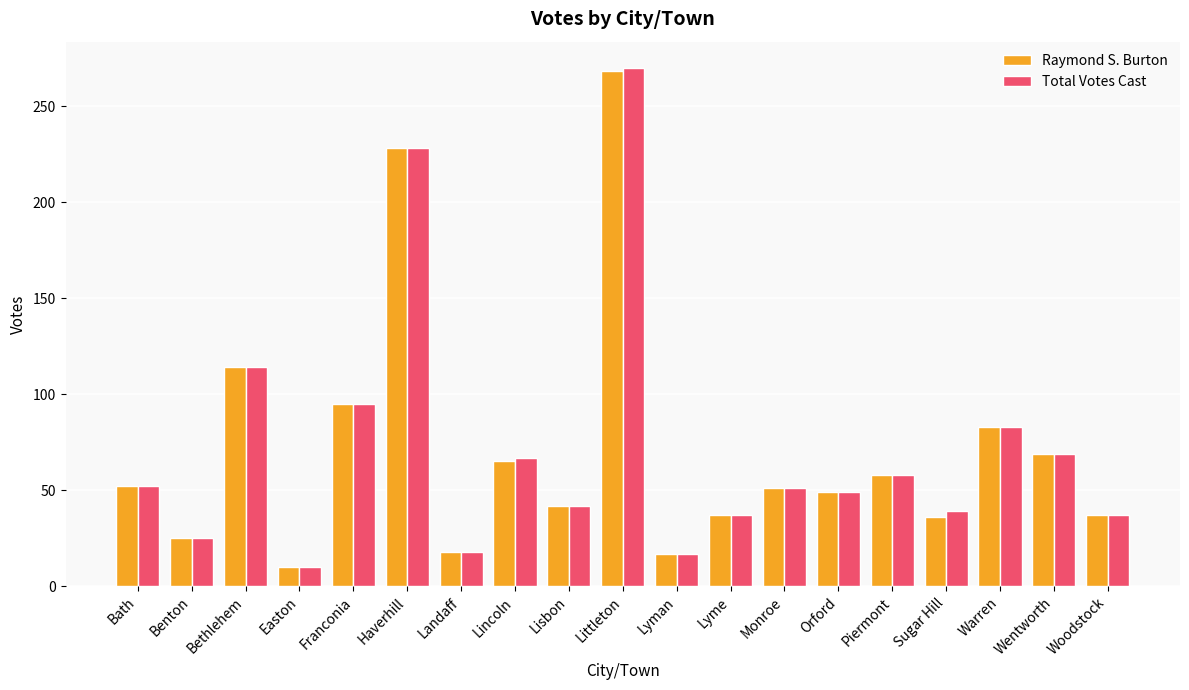

How many data points in Total Votes Cast are less than 51?

9